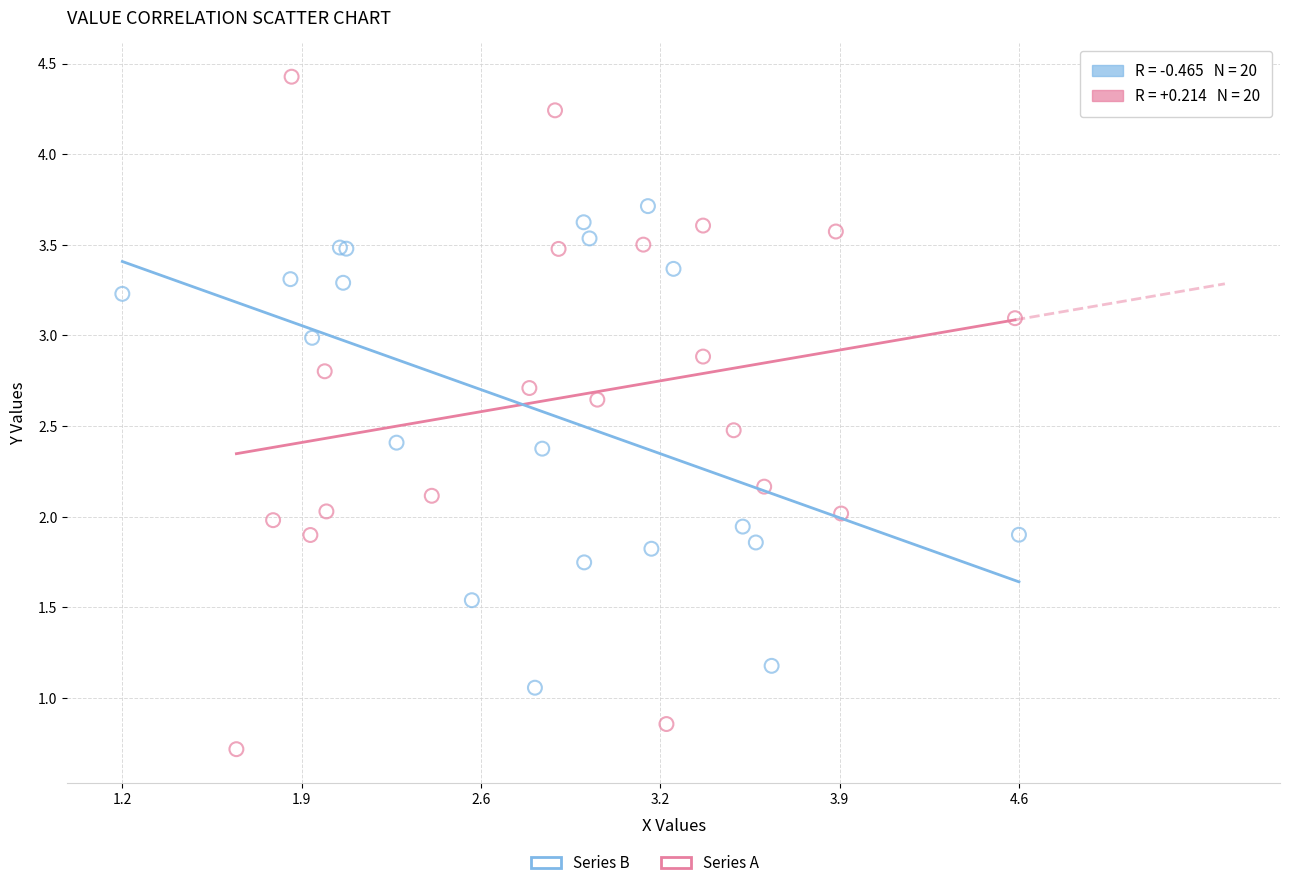

Which series reaches the maximum Y coordinate?

Series A